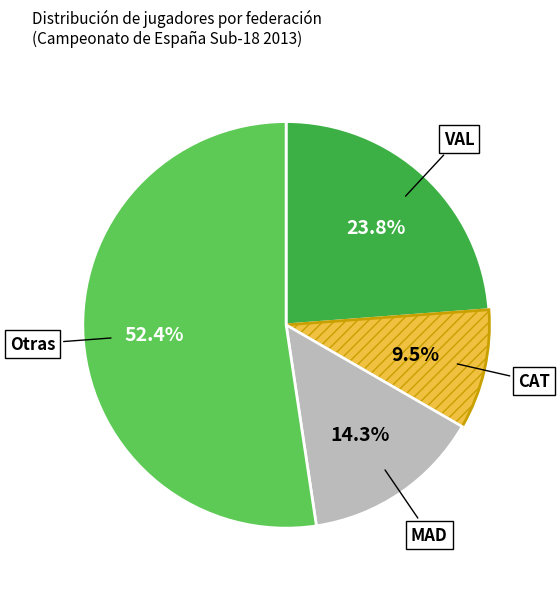

Is there a majority slice in this chart?

Yes